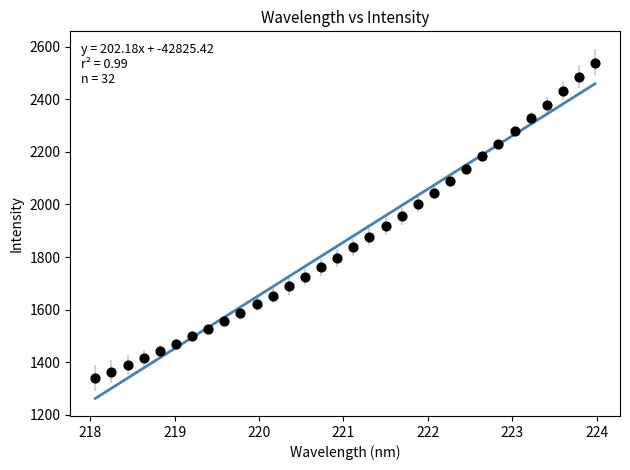

What is the range of Y values (max minus min)?

1200.1